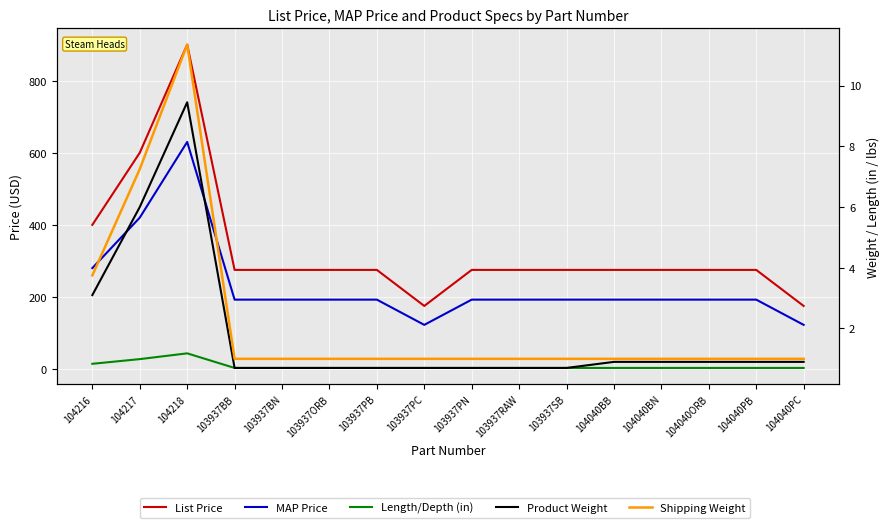

At which label does List Price first exceed 275?

104216